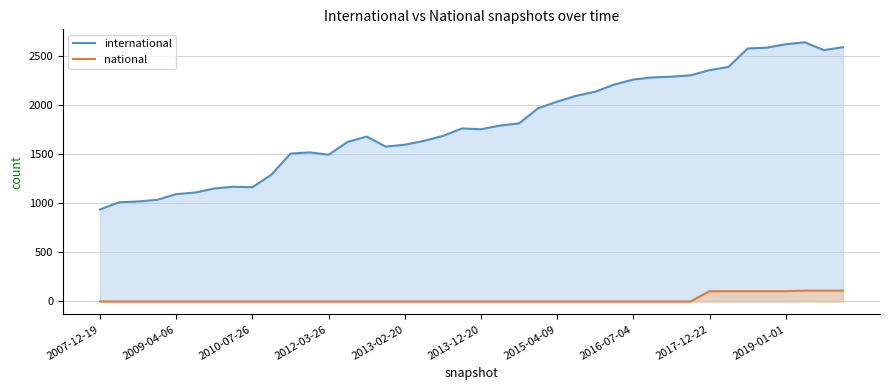

Which series has the widest spread of values?

international